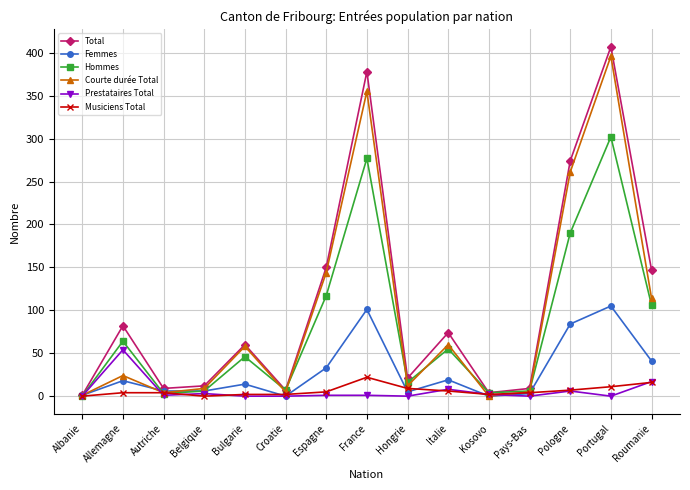

Does the chart have visible grid lines?

Yes